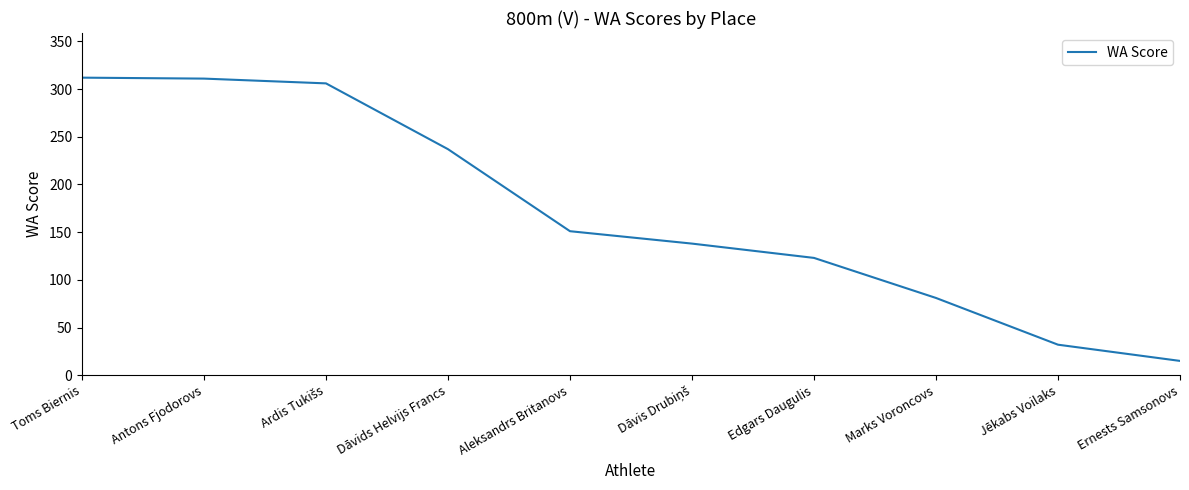

True or false: the data shows 312 at Toms Biernis.

True